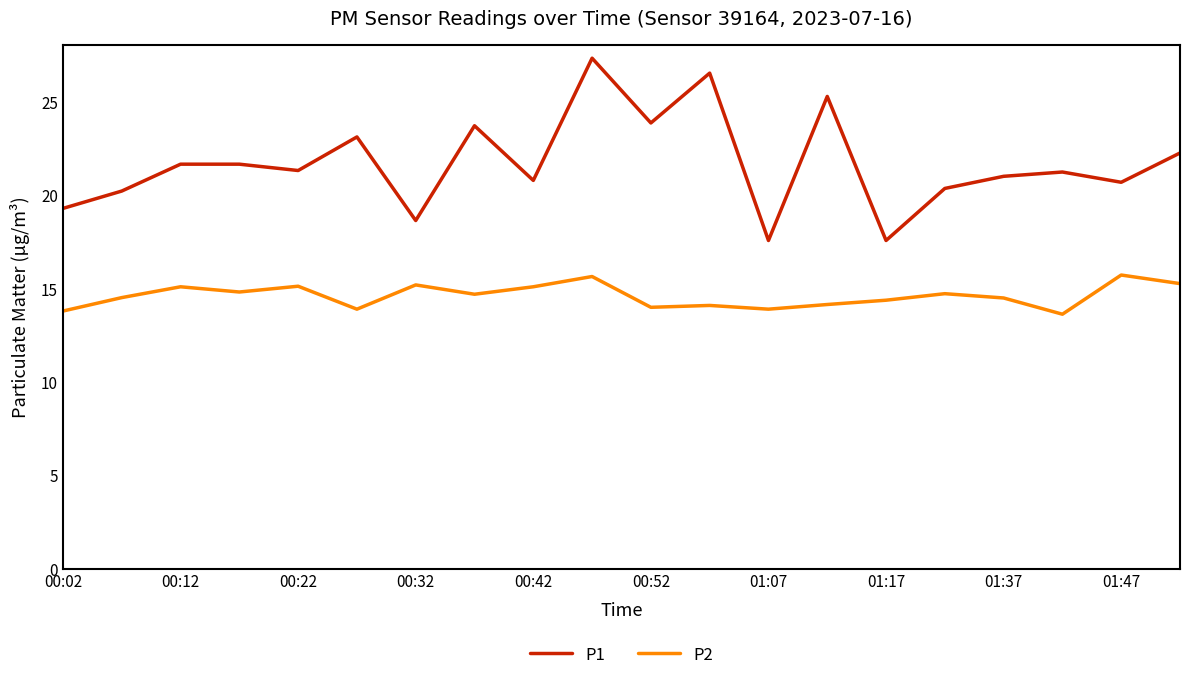

Which series has the largest total across all categories?

P1